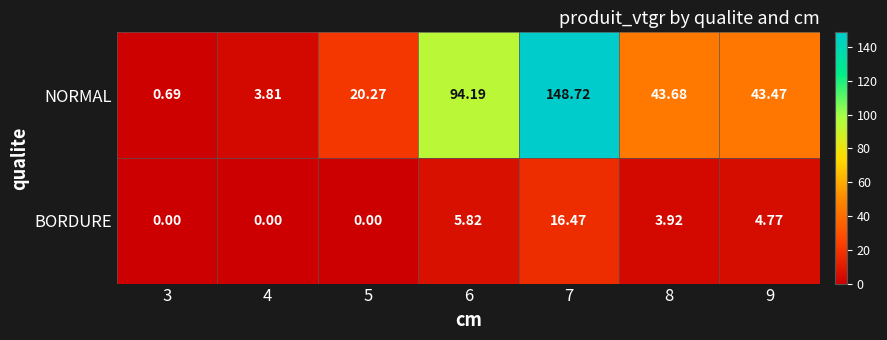

At how many categories does at least one series exceed 148?

1